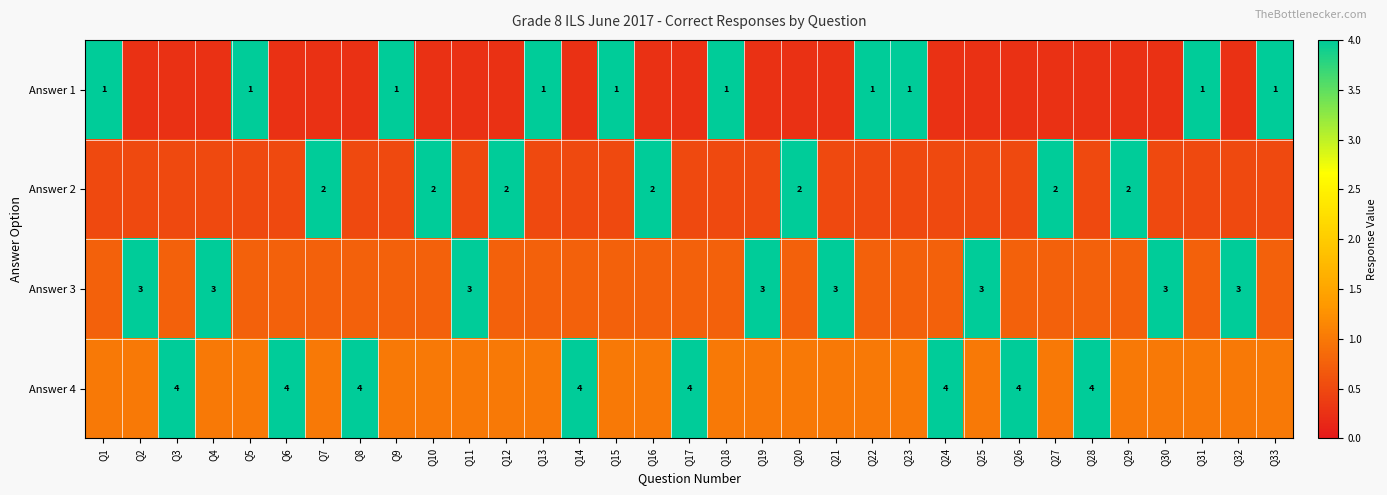

At how many categories does at least one series exceed 3?

33